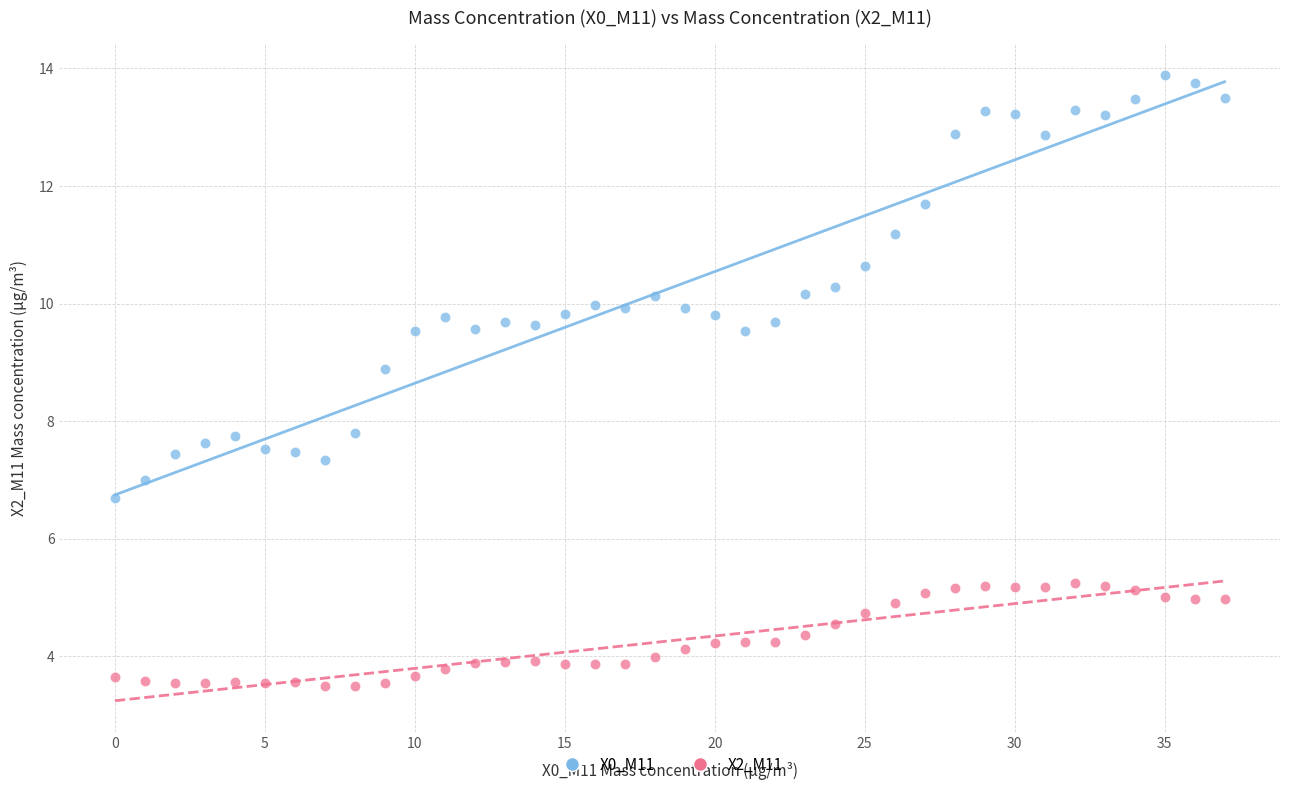

Which series has the largest Y range (max minus min)?

X0_M11